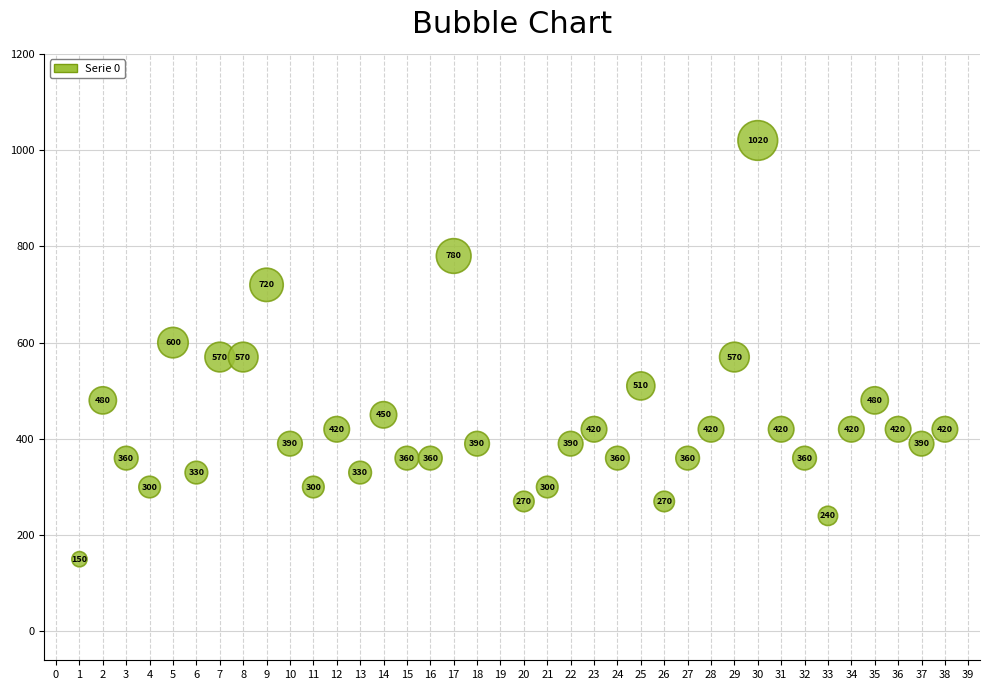

What is the range of Y values (max minus min)?

870